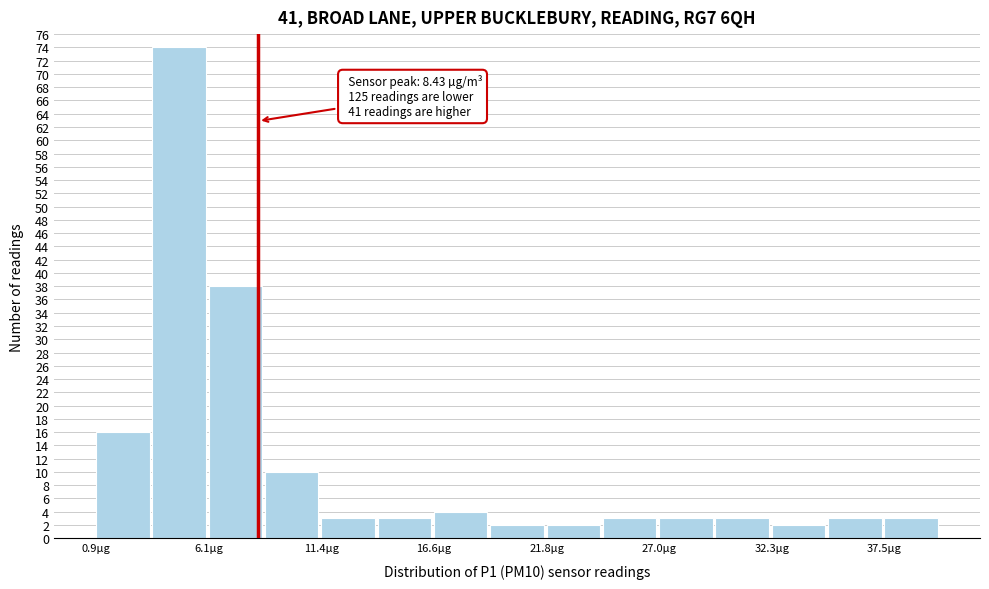

Read against the x-axis, roughly where is the centre of the tallest bar?

5